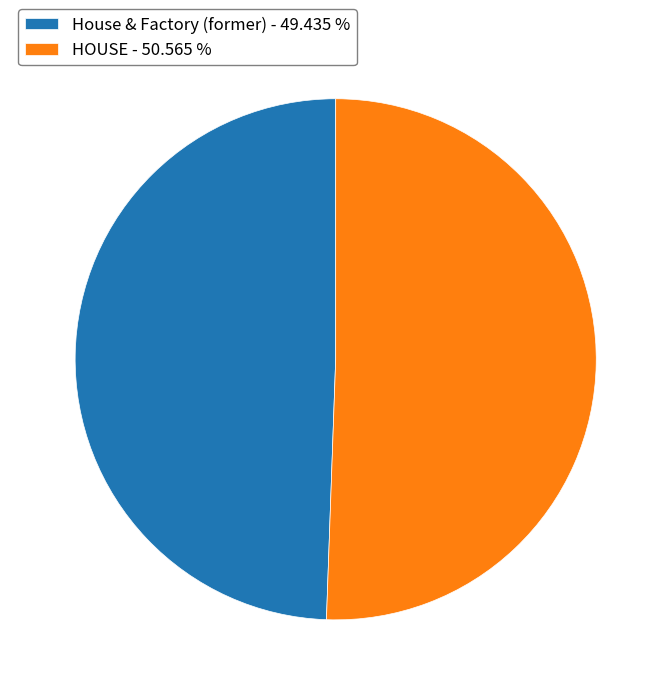

Do HOUSE - 50.565 % and House & Factory (former) - 49.435 % together represent more than half of the pie?

Yes